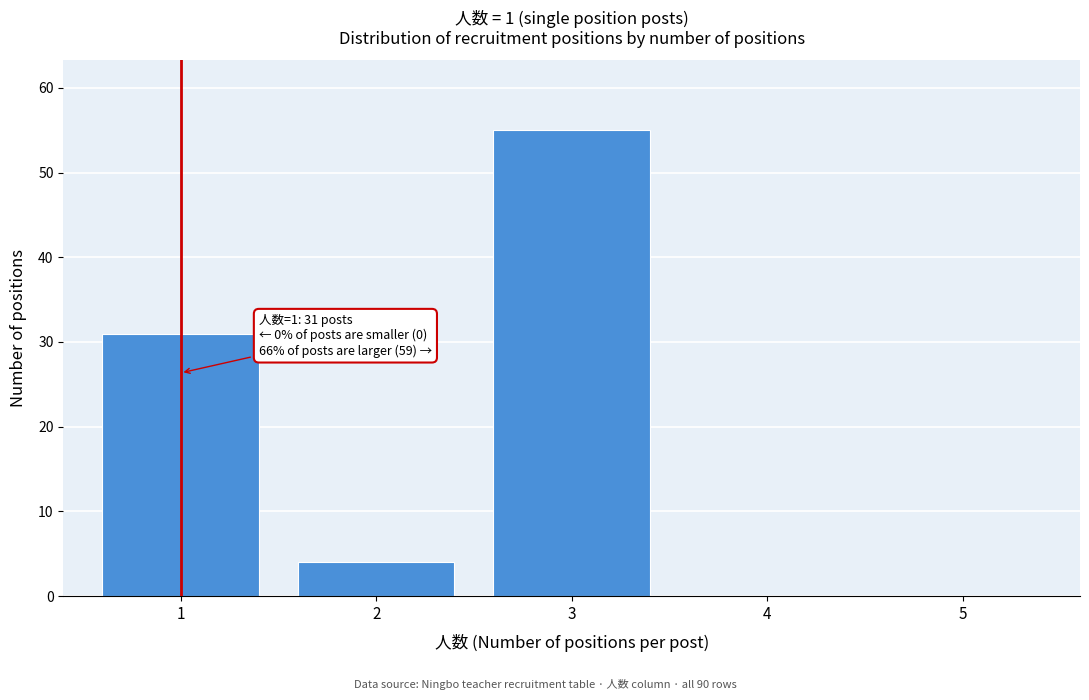

Over which range of the x-axis is the bar tallest?

2.5 to 3.5